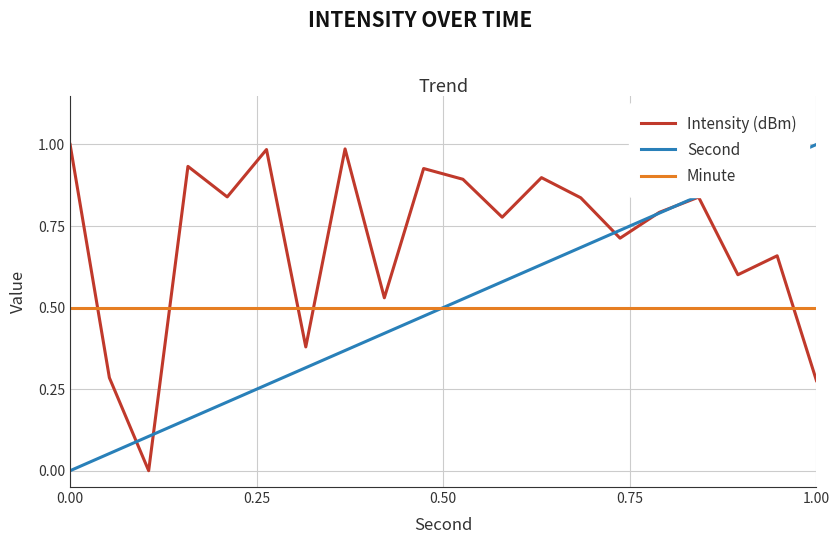

True or false: Minute and Second cross at least once.

True